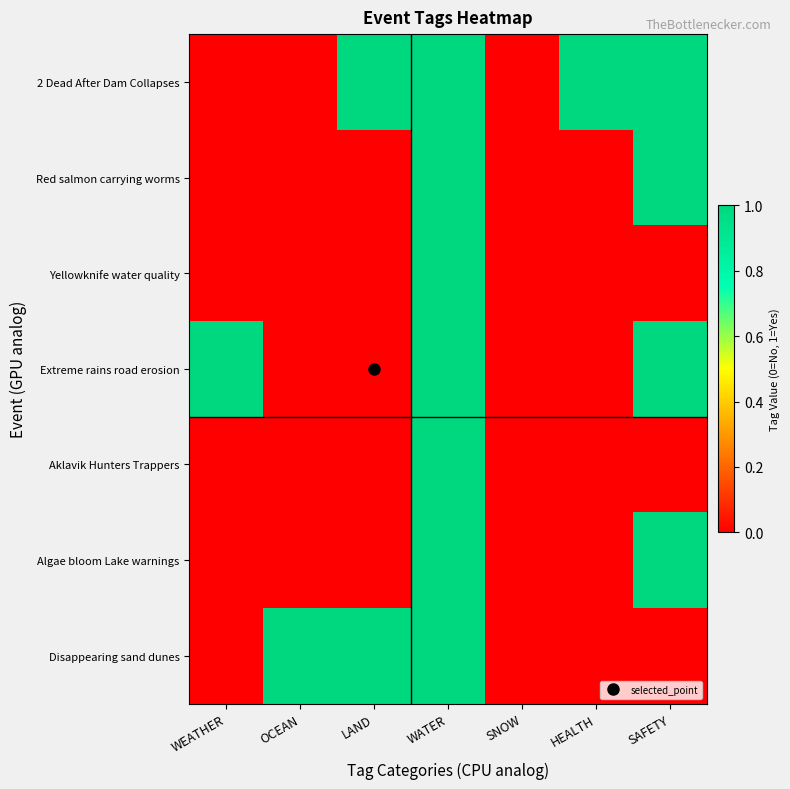

How many categories are shown in the chart?

7